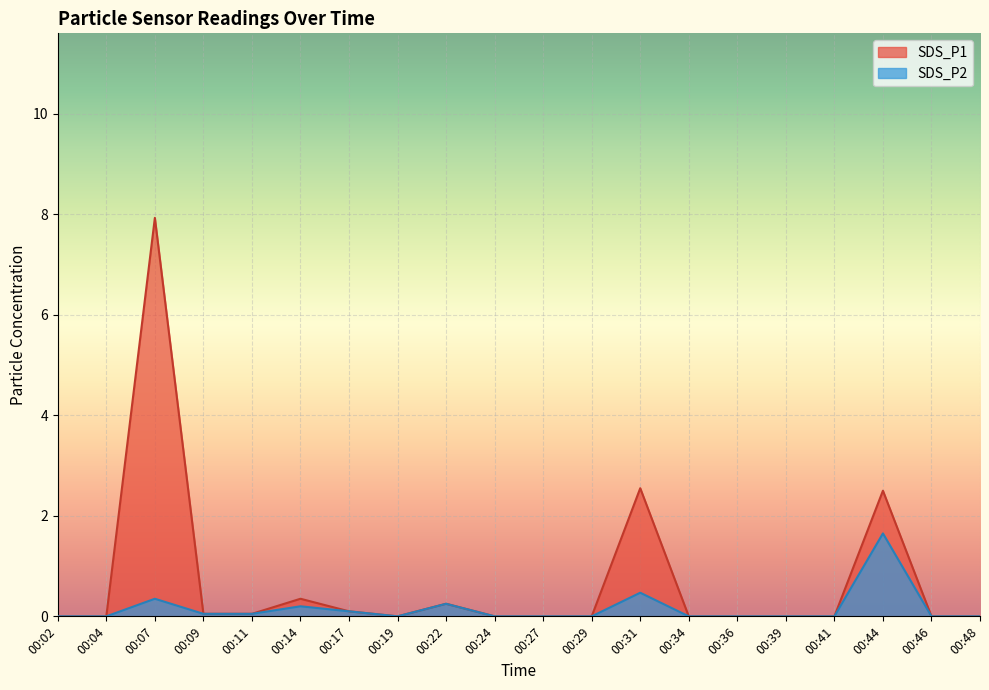

Reading left to right, list all the values displayed in this chart.

SDS_P1: 00:02=0.0	00:04=0.0	00:07=7.9	00:09=0.1	00:11=0.1	00:14=0.3	00:17=0.1	00:19=0.0	00:22=0.2	00:24=0.0	00:27=0.0	00:29=0.0	00:31=2.5	00:34=0.0	00:36=0.0	00:39=0.0	00:41=0.0	00:44=2.5	00:46=0.0	00:48=0.0
SDS_P2: 00:02=0.0	00:04=0.0	00:07=0.3	00:09=0.1	00:11=0.1	00:14=0.2	00:17=0.1	00:19=0.0	00:22=0.2	00:24=0.0	00:27=0.0	00:29=0.0	00:31=0.5	00:34=0.0	00:36=0.0	00:39=0.0	00:41=0.0	00:44=1.6	00:46=0.0	00:48=0.0